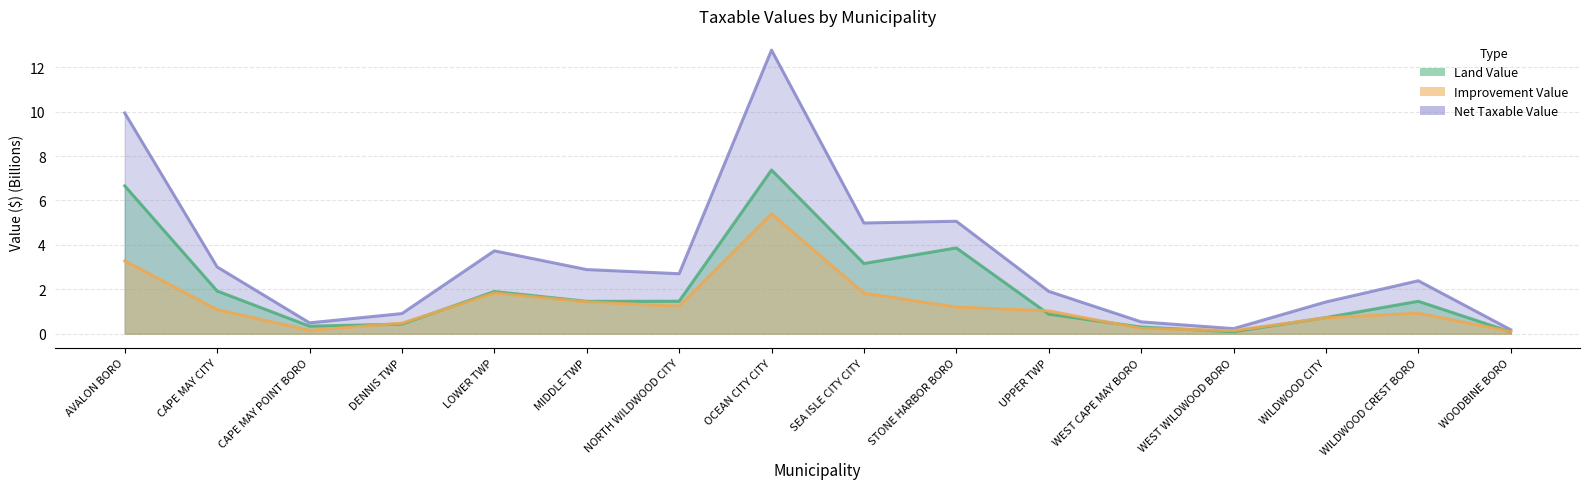

List the series in order of their peak value, highest first.

Net Taxable Value, Land Value, Improvement Value